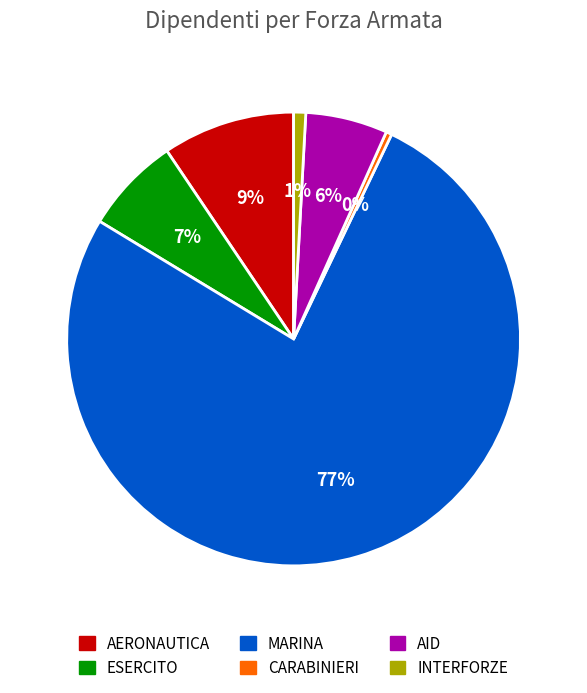

To the nearest percent, what is the average slice percentage?

17%